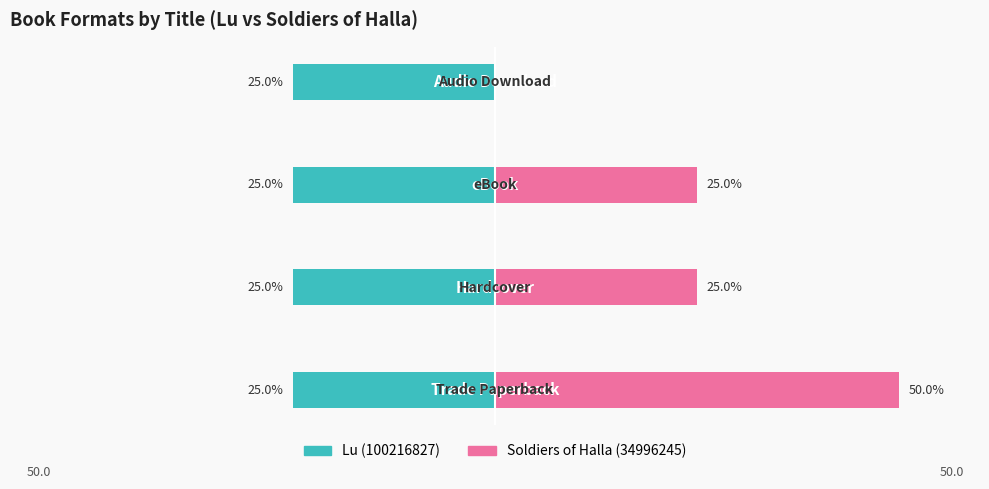

At how many categories does at least one series exceed 49?

1